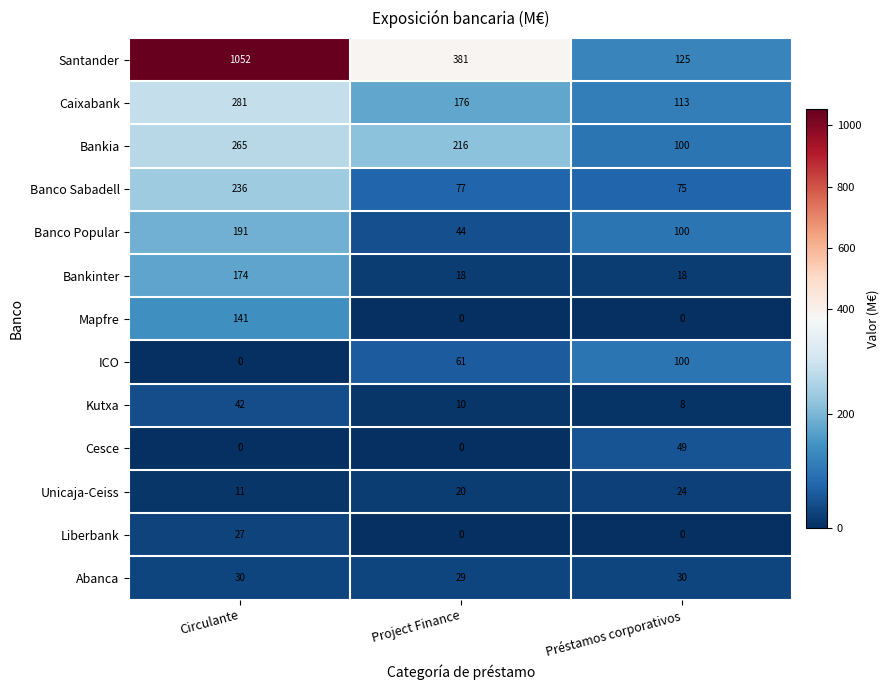

Read the Caixabank value at Préstamos corporativos, to the nearest 5.

115